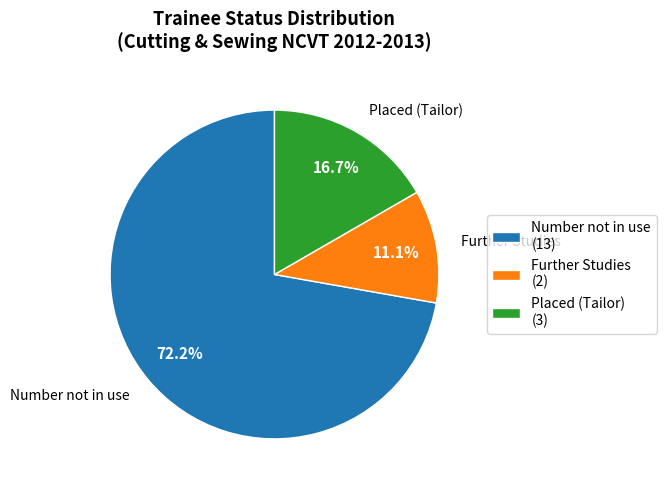

To the nearest percent, what portion does Further Studies represent?

11%